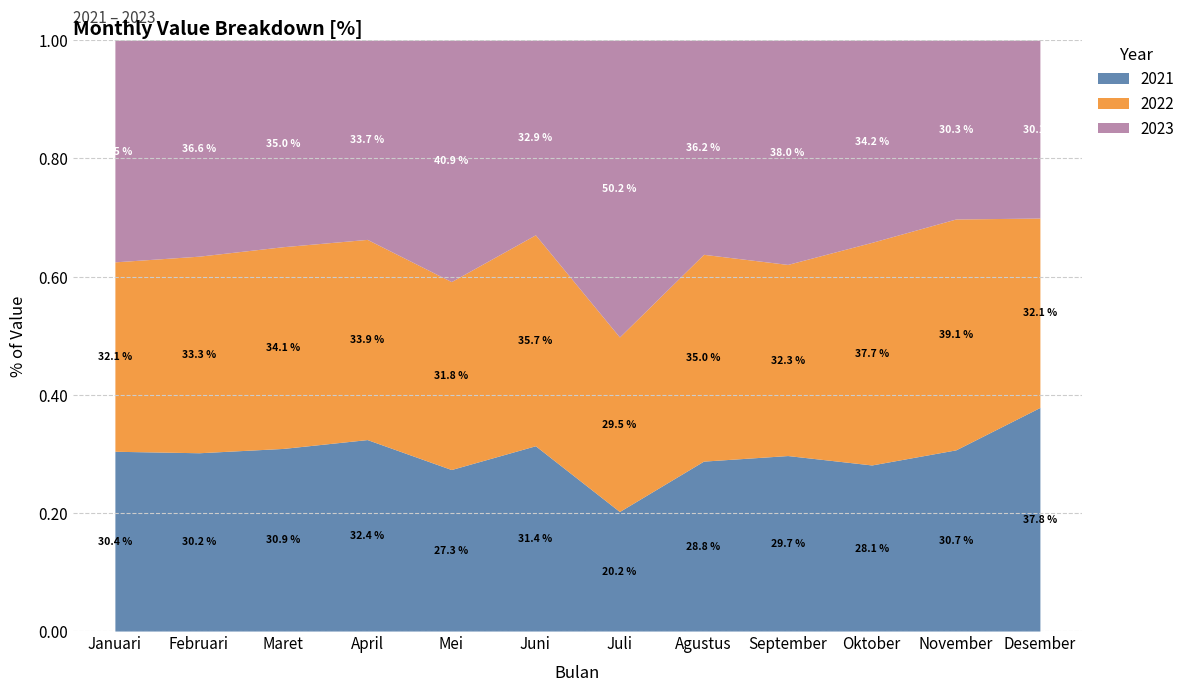

Where is 2021 nearest to the value 0?

Juli